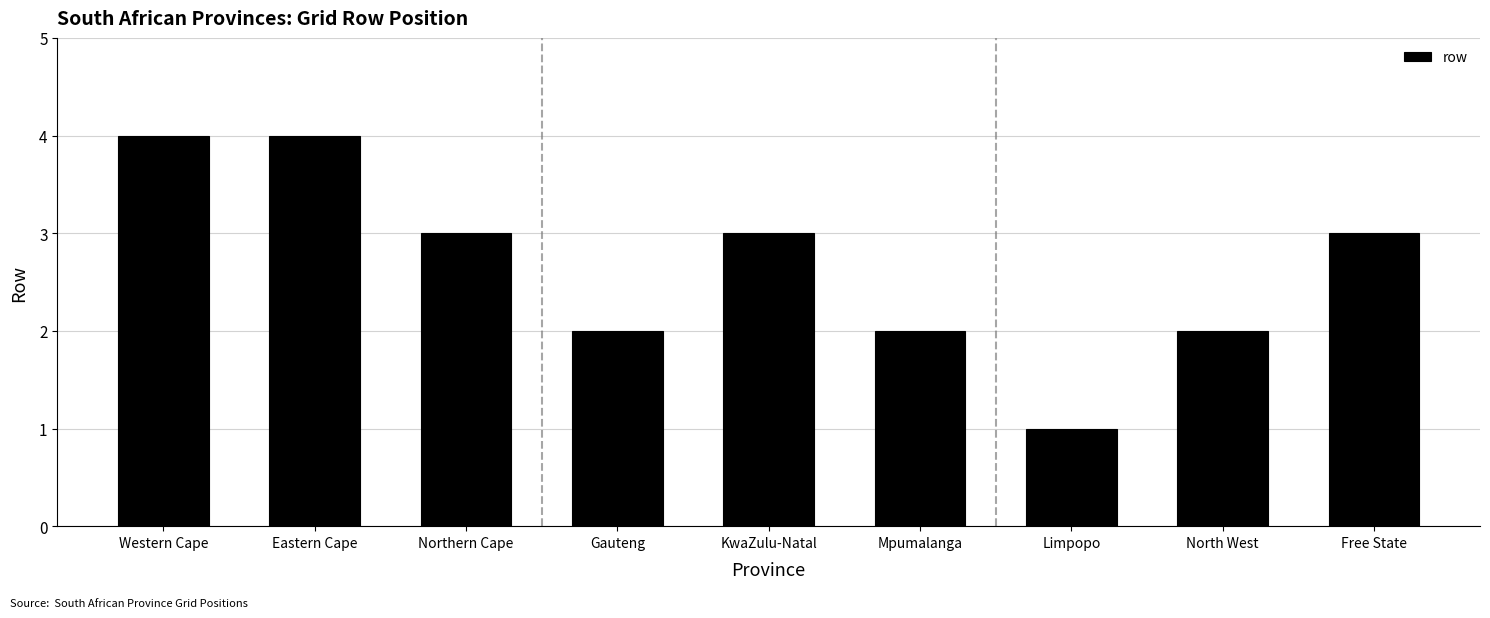

What is the change in value from Northern Cape to North West?

-1